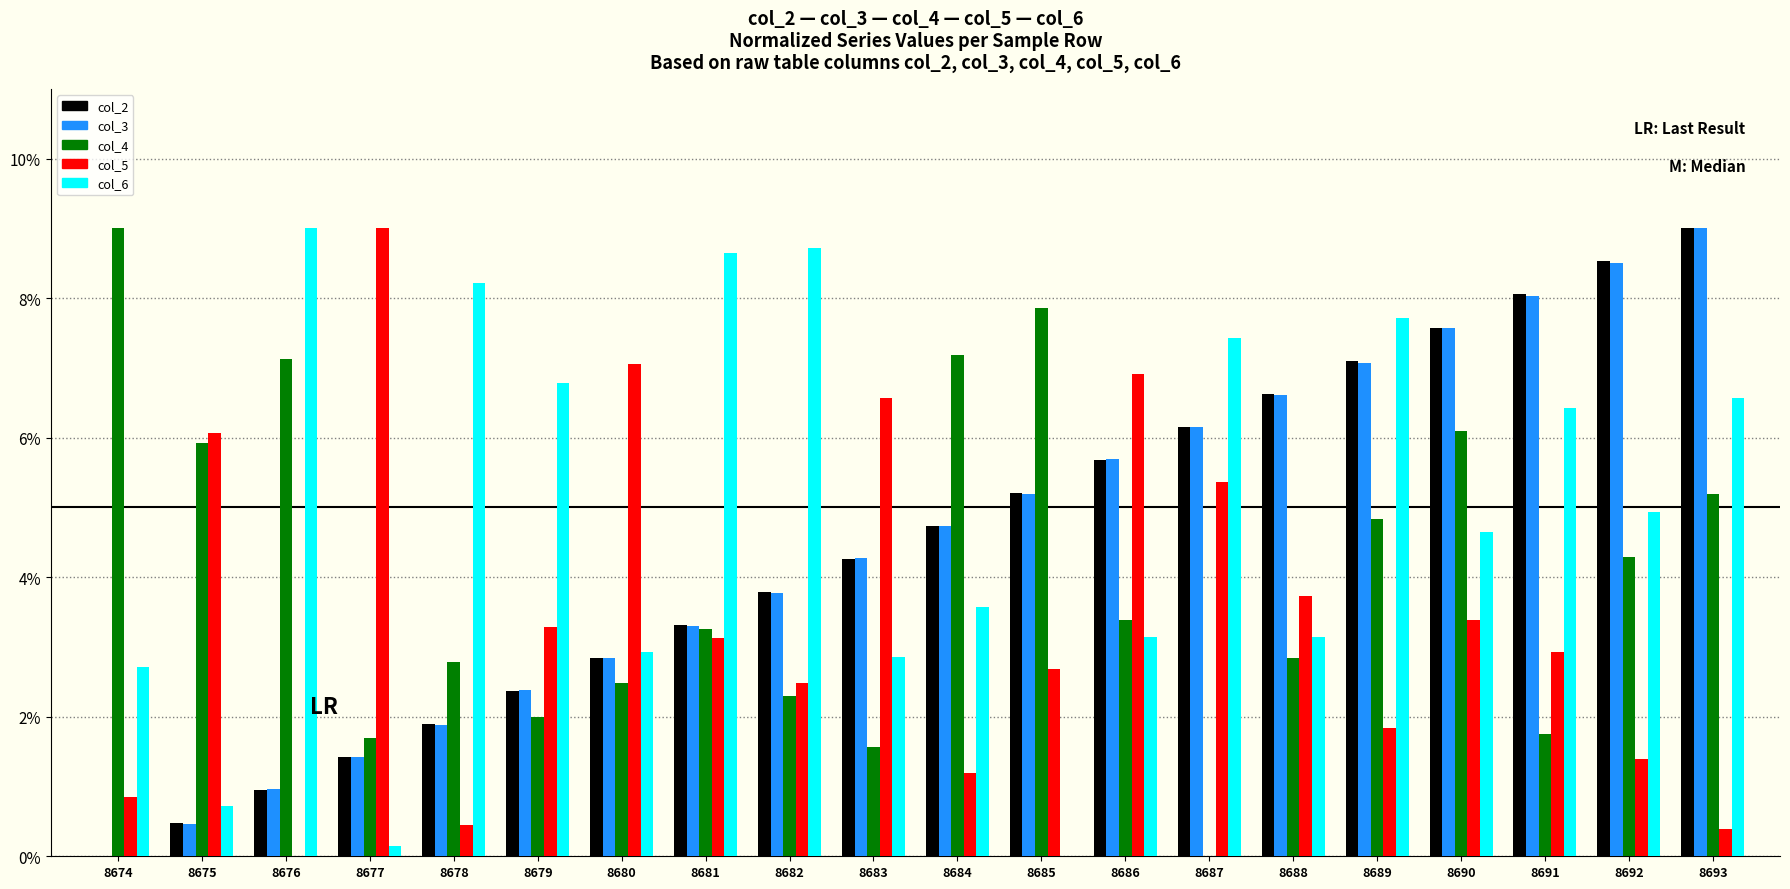

What is the greatest value displayed?

9.0